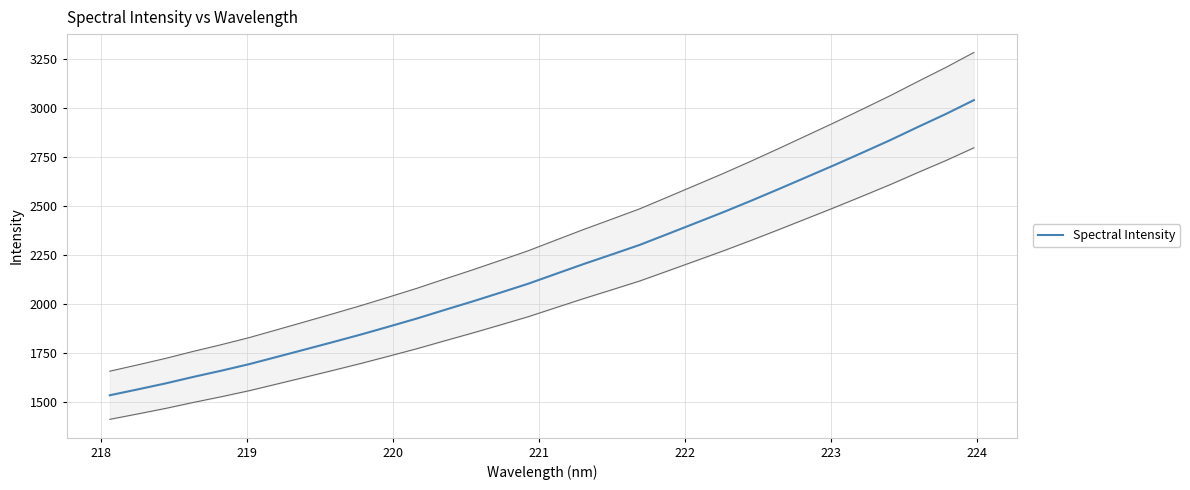

What is the minimum value for Spectral Intensity?

1534.0